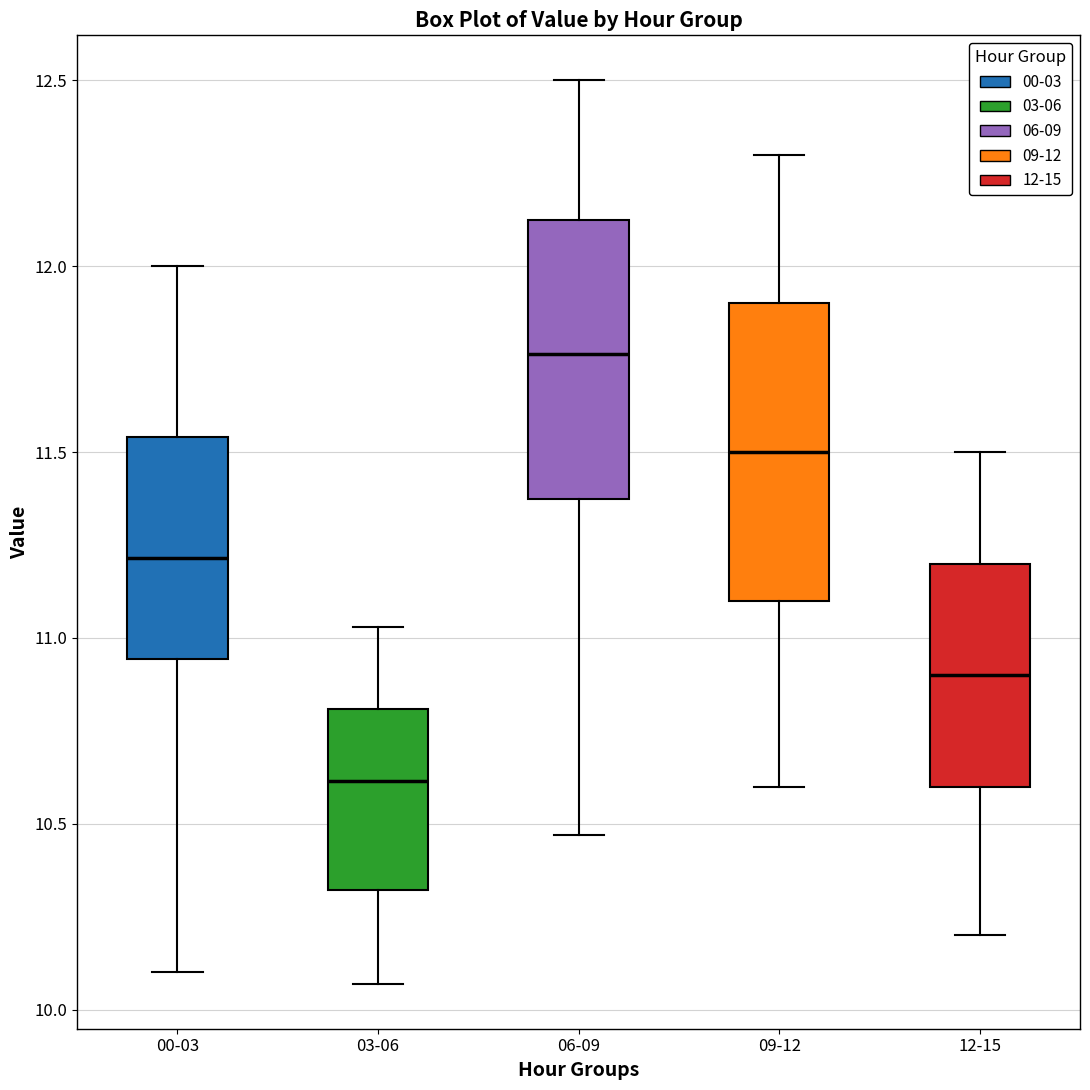

Comparing the boxes themselves (not the whiskers), which one is the tallest?

09-12